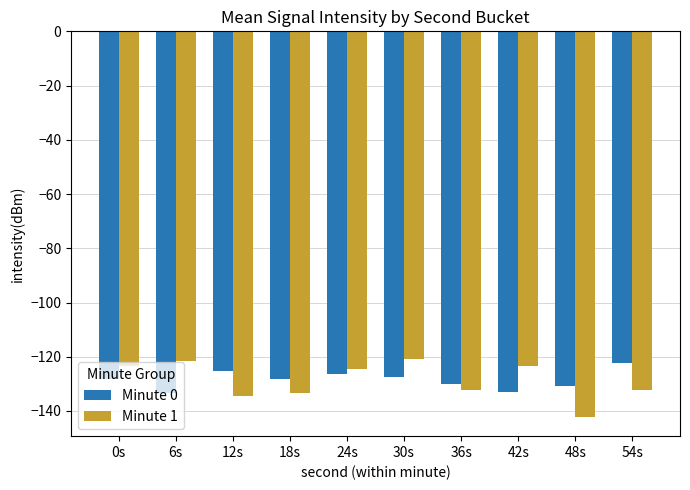

What is the difference between the maximum and second lowest values in the Minute 0 series?

10.8